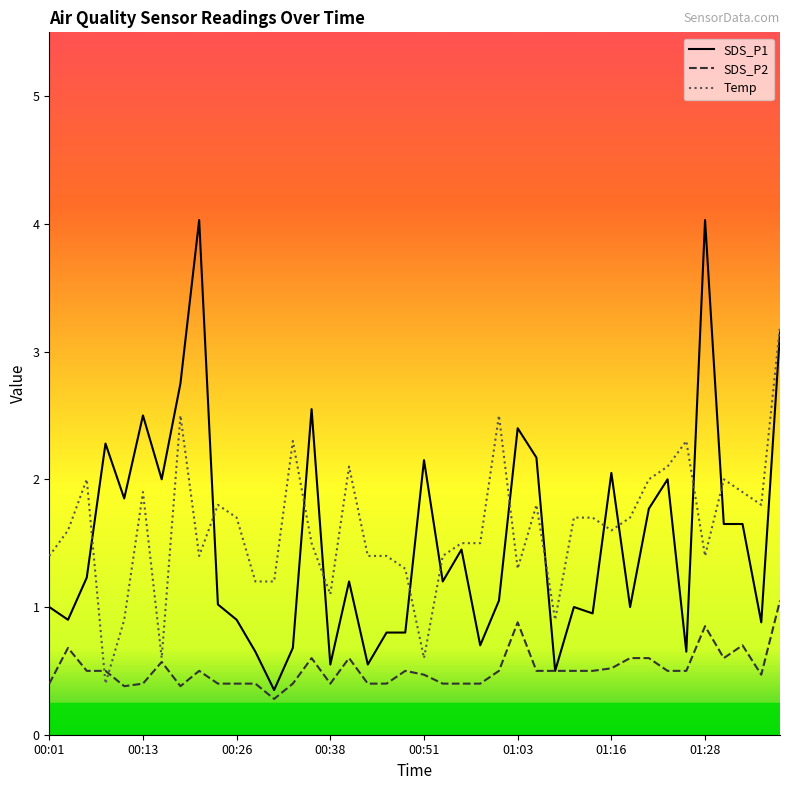

True or false: SDS_P1 and SDS_P2 intersect in this chart.

False